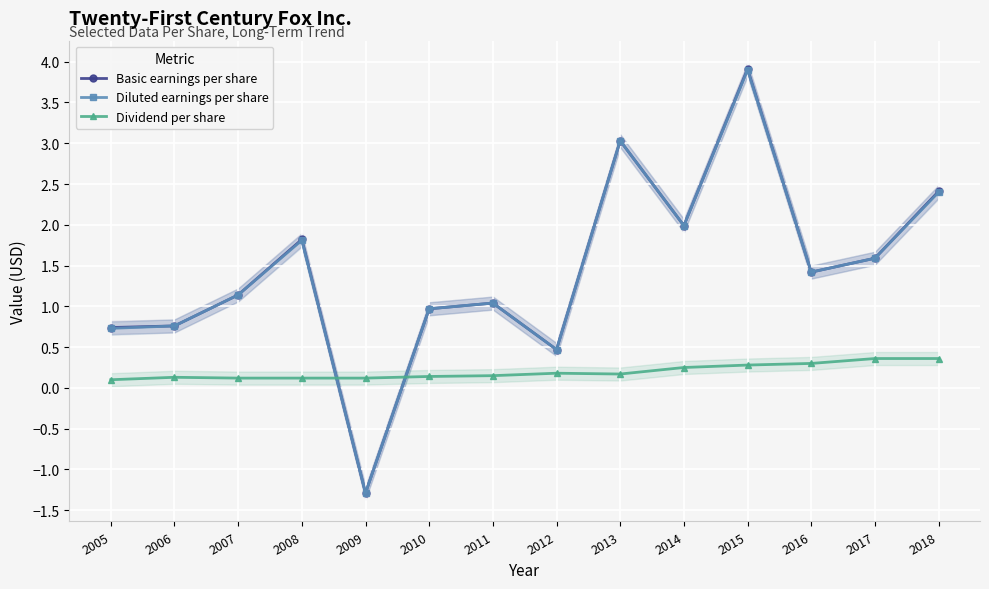

What is the sum of the Basic earnings per share values at 2012 and 2015?

4.4